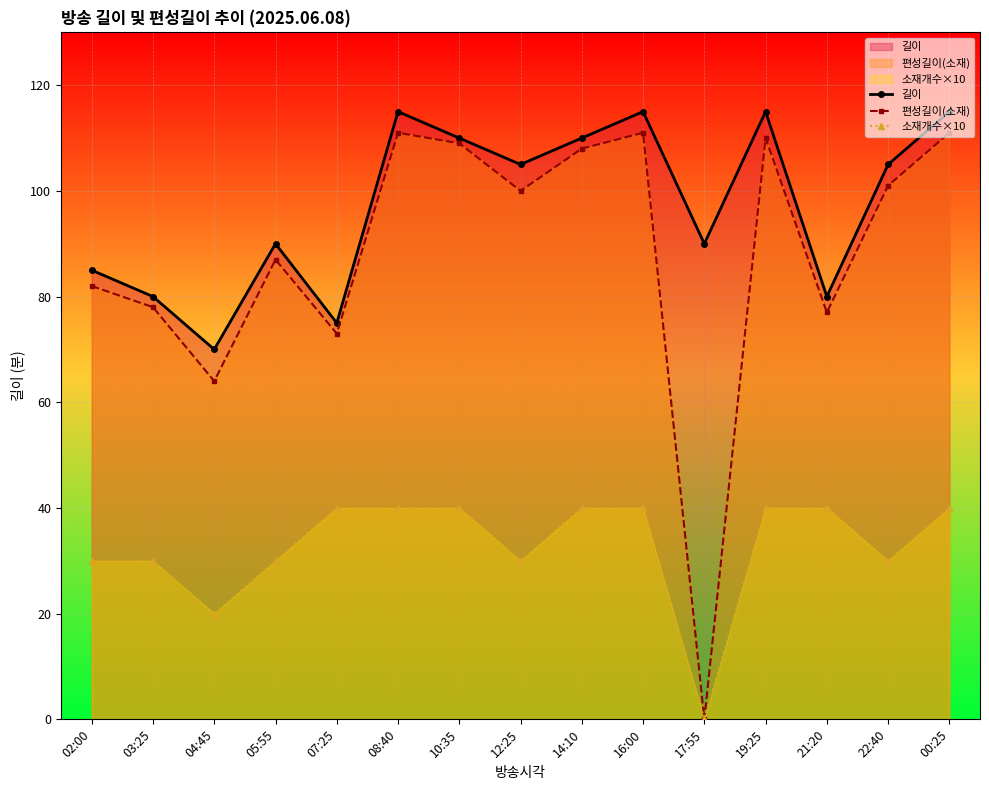

Reading left to right, what are all the values shown in this chart?

길이: 85	80	70	90	75	115	110	105	110	115	90	115	80	105	115
편성길이(소재): 82	78	64	87	73	111	109	100	108	111	0	110	77	101	111
소재개수×10: 30	30	20	30	40	40	40	30	40	40	0	40	40	30	40